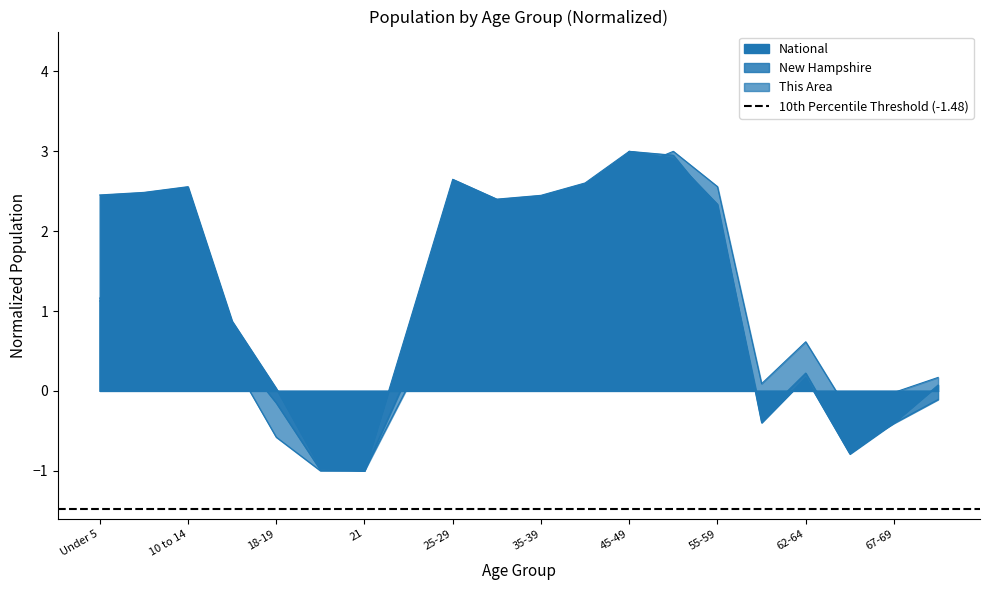

How many lines are shown in the chart?

3